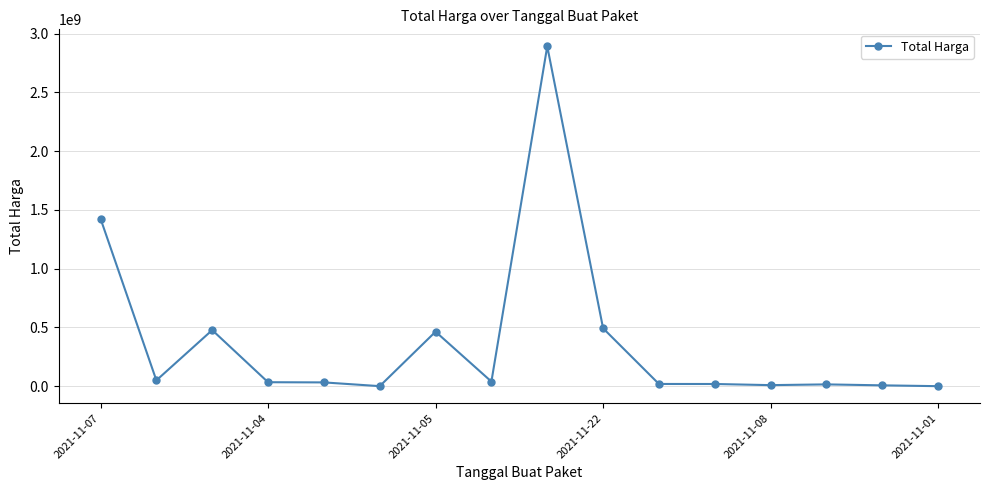

What is the greatest value displayed?

2892122000